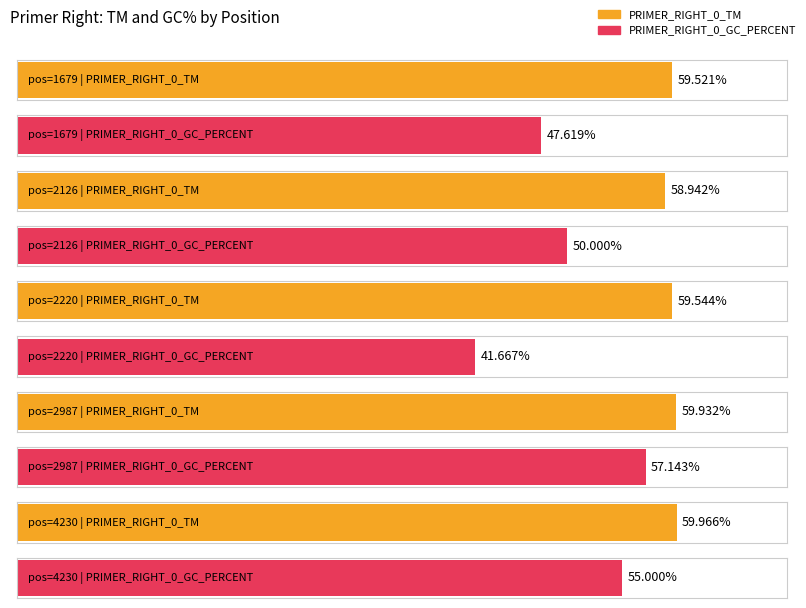

At 1679, list the series in order from largest to smallest.

PRIMER_RIGHT_0_TM, PRIMER_RIGHT_0_GC_PERCENT